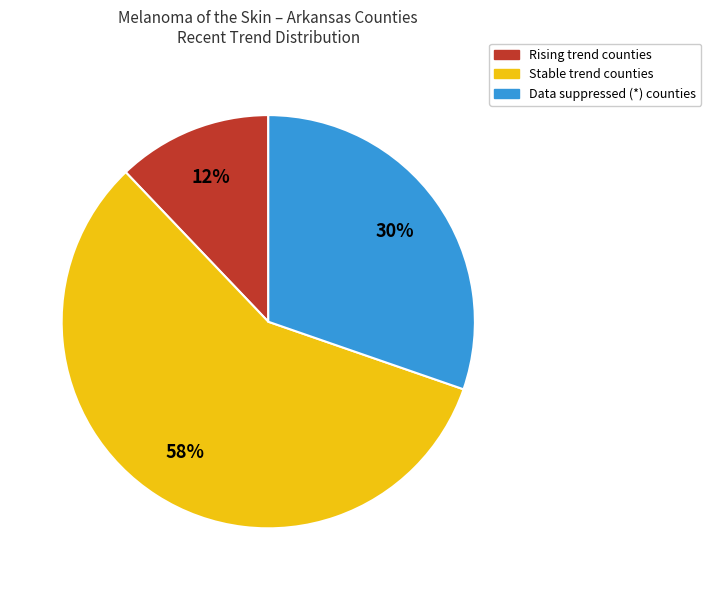

To the nearest percent, what is the average slice percentage?

33%